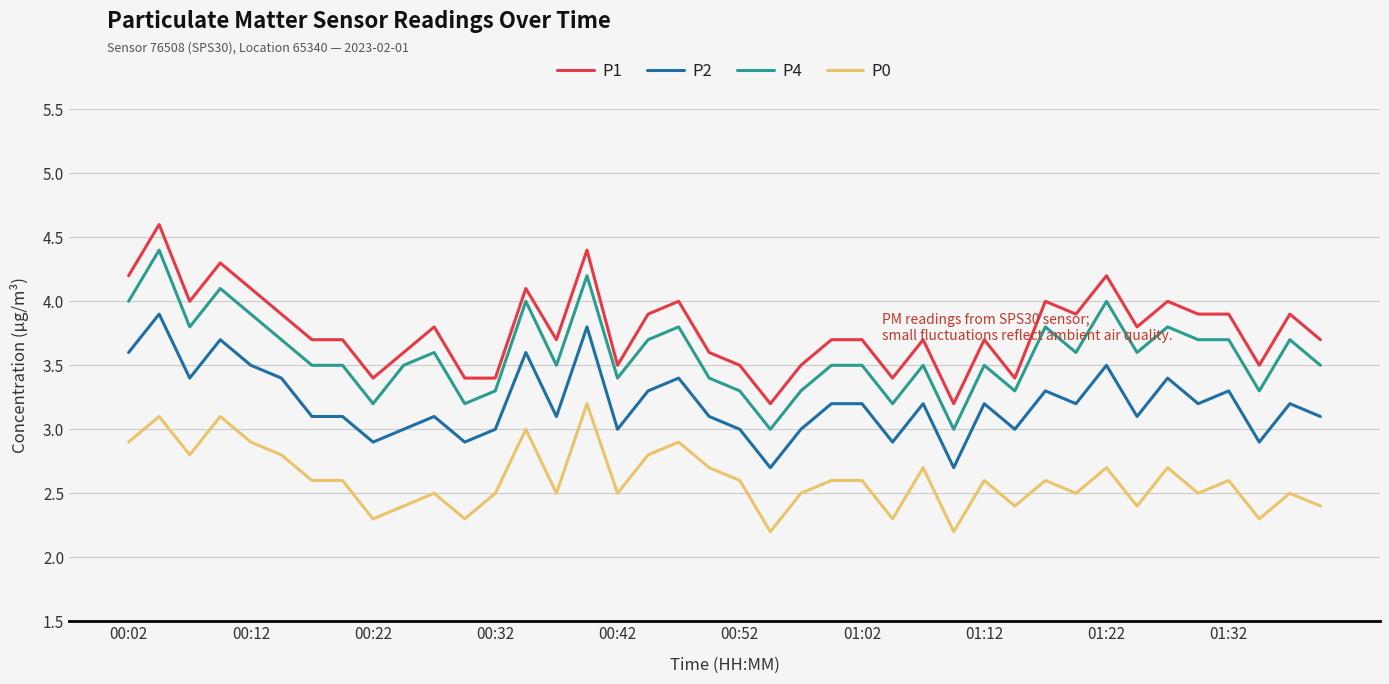

True or false: P1 and P4 intersect in this chart.

False